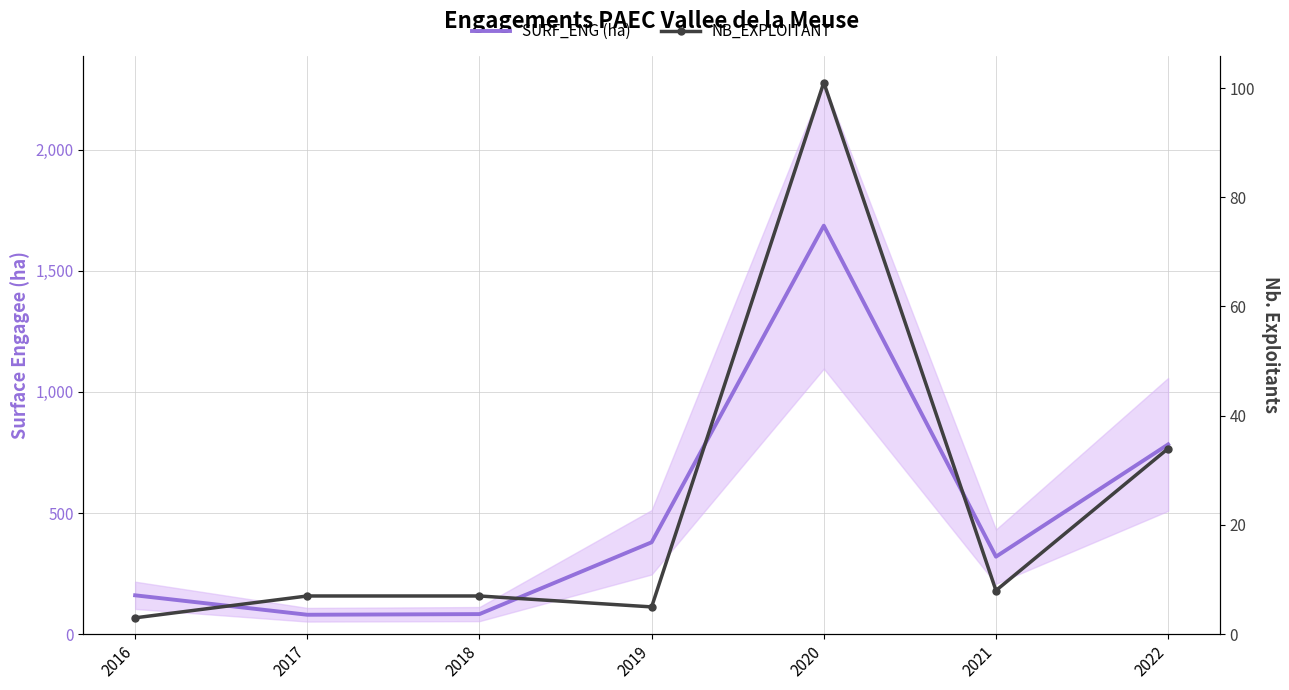

At how many categories does at least one series exceed 1250?

1